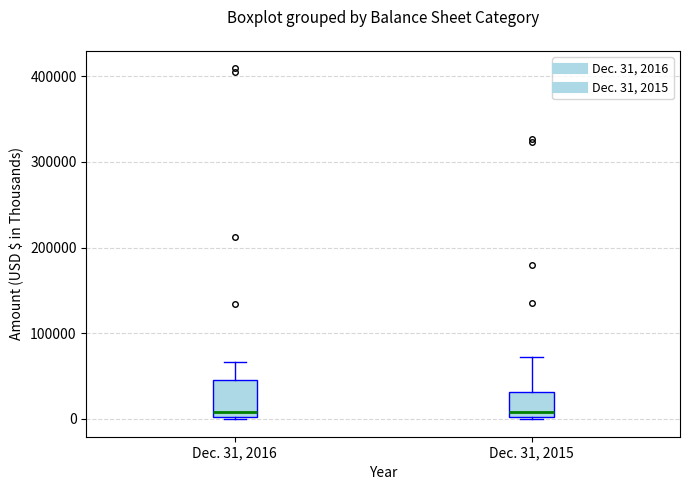

Reading left to right, read every box against the y-axis: the position of its median line, the range the box covers, and the ends of its whiskers. The values are not printed on the chart, so give them approximately, as read against the axis.

Dec. 31, 2016: median 10000, box 0 to 50000, whiskers 0 to 70000
Dec. 31, 2015: median 10000, box 0 to 30000, whiskers 0 to 70000